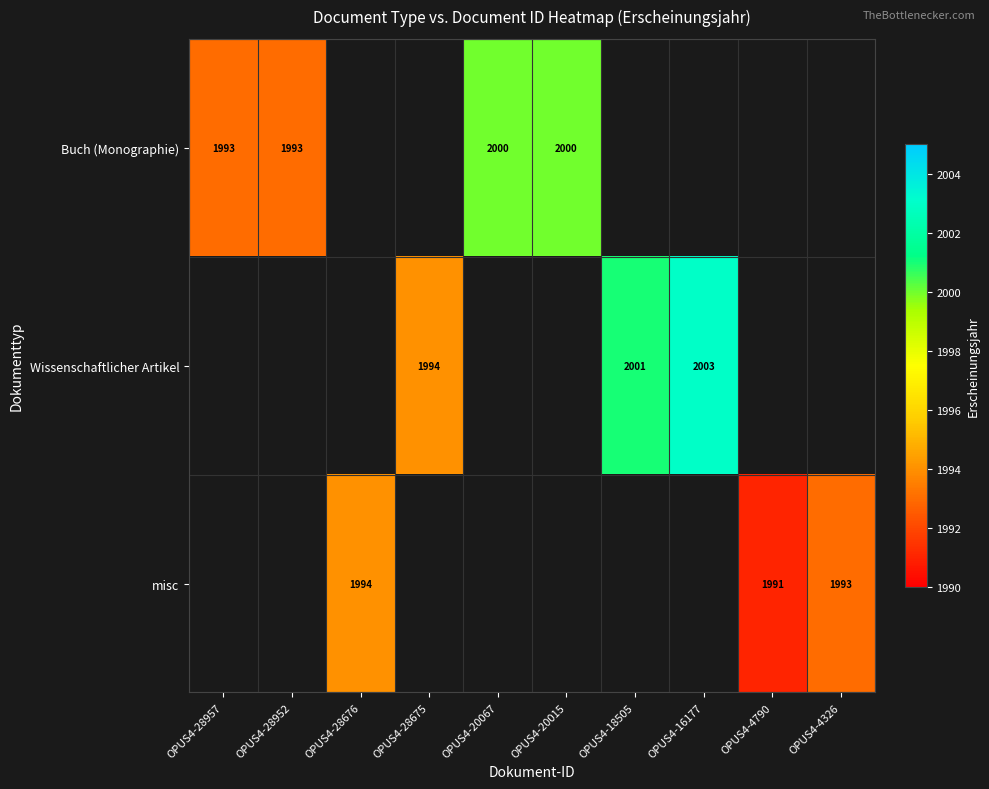

Is it true that Wissenschaftlicher Artikel equals 1108 at OPUS4-16177?

False